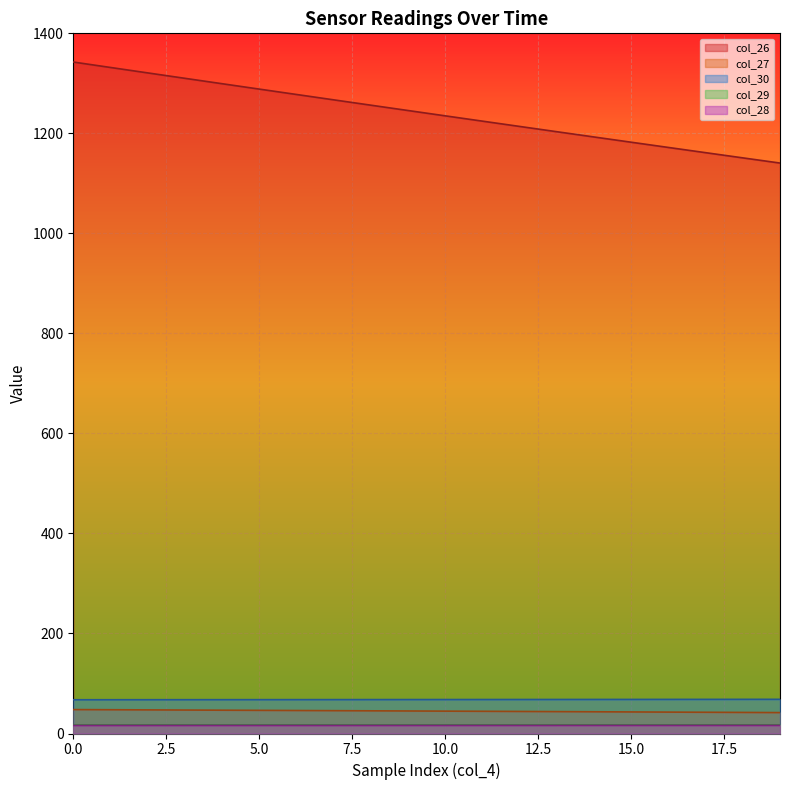

True or false: col_26 and col_28 intersect in this chart.

False